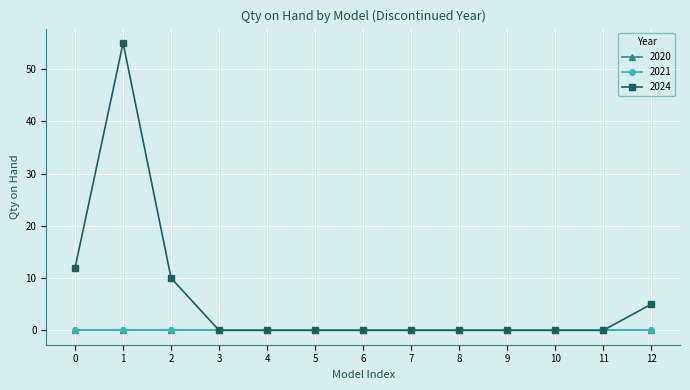

True or false: 2021 and 2024 cross at least once.

False